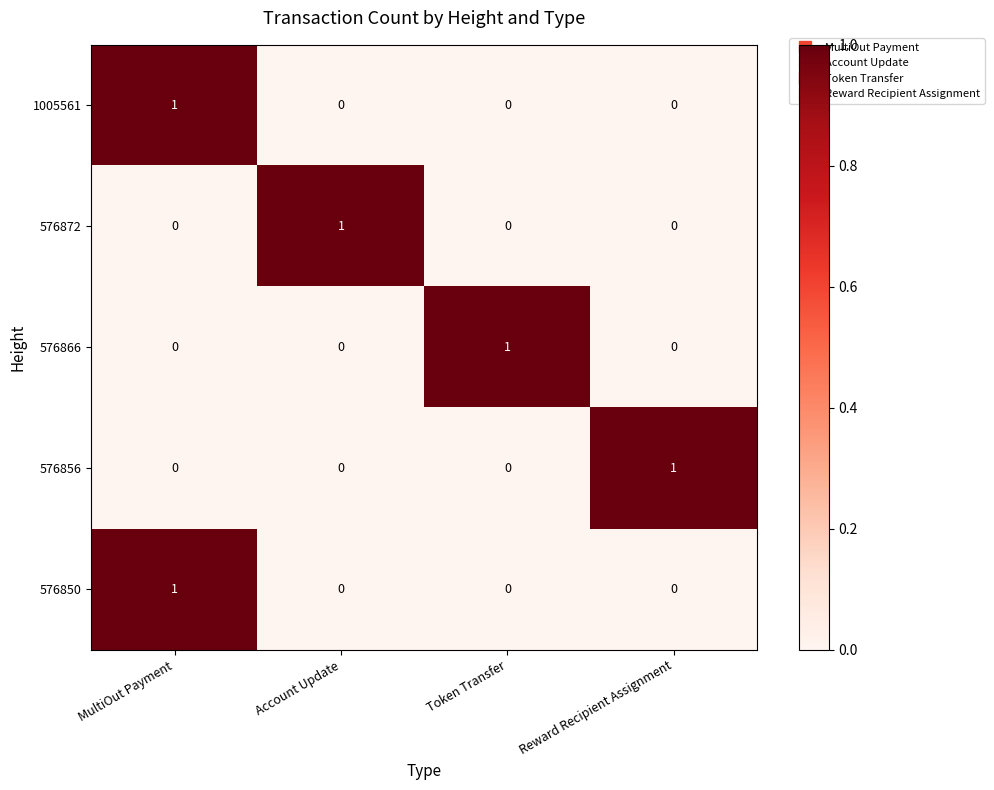

How many 1005561 values are between 0 and 1?

4